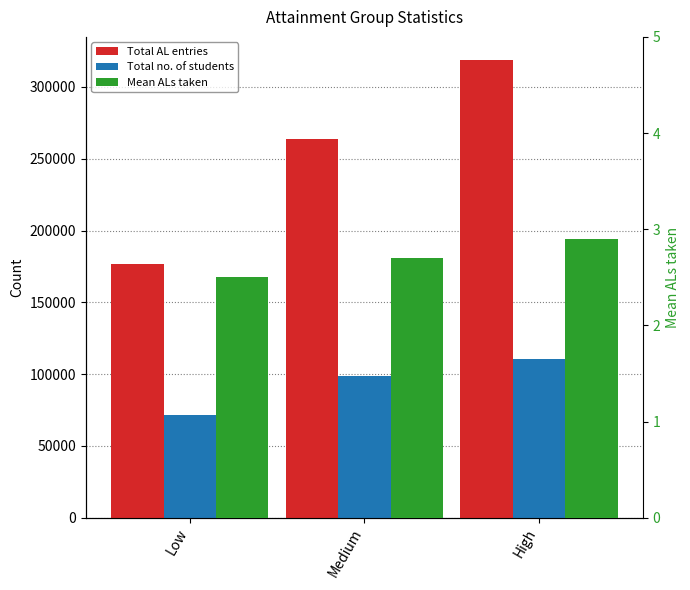

At which category does the chart reach its minimum across all series?

Low